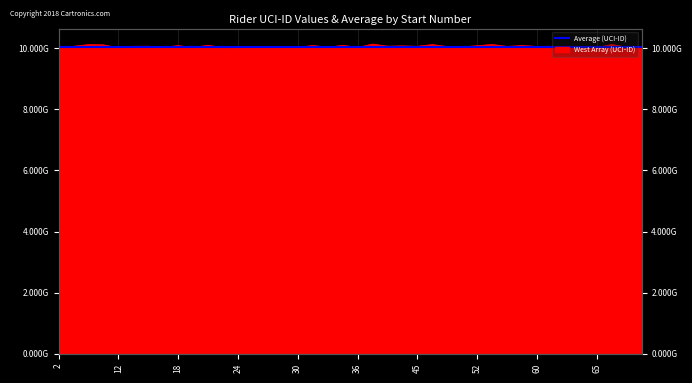

List the labels in order of value, largest first.

38, 55, 67, 46, 8, 11, 22, 35, 32, 57, 18, 52, 44, 40, 14, 45, 13, 70, 61, 4, 56, 60, 26, 47, 51, 69, 63, 65, 33, 30, 62, 24, 28, 17, 27, 36, 20, 2, 23, 12